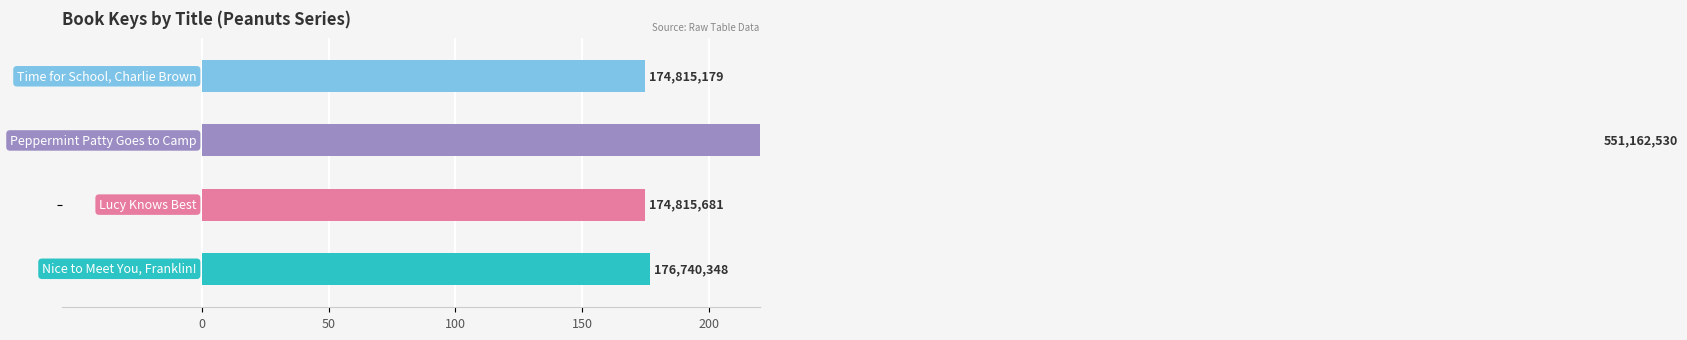

Which has a higher value, Lucy Knows Best or Peppermint Patty Goes to Camp?

Peppermint Patty Goes to Camp